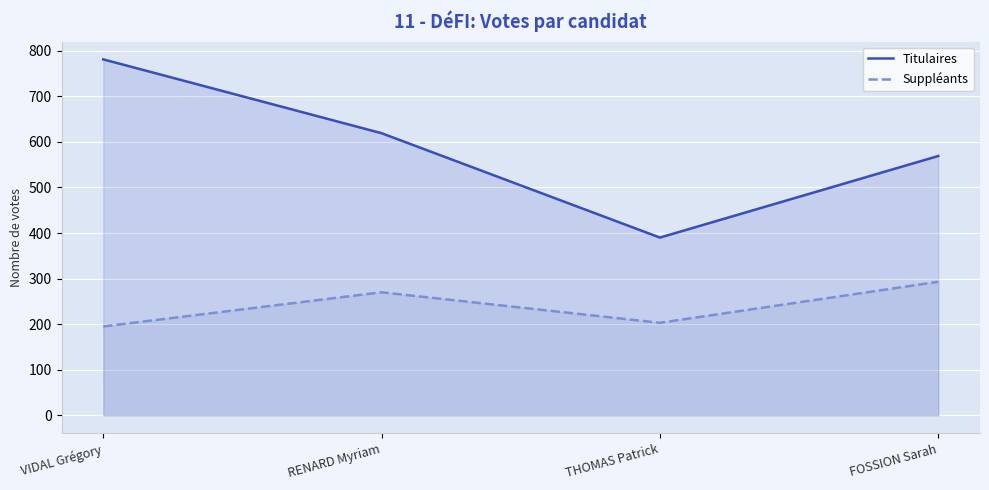

At how many categories does at least one series exceed 302?

4